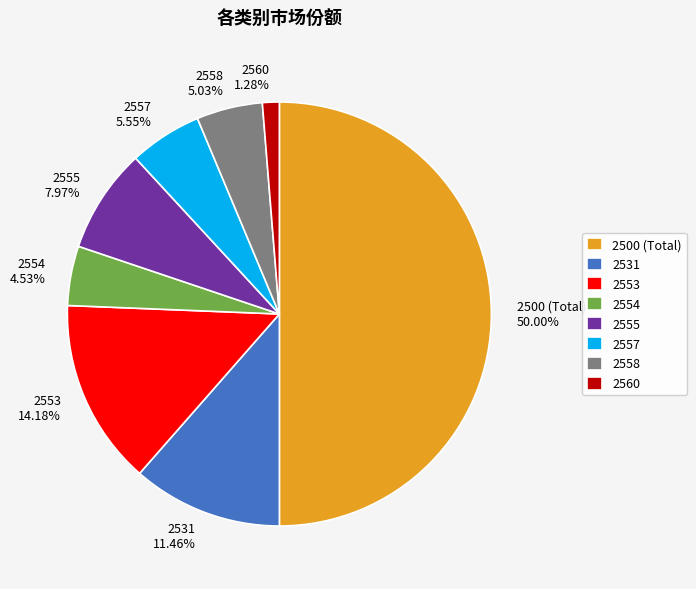

Is it true that 2500 (Total) is 42% of the pie?

False